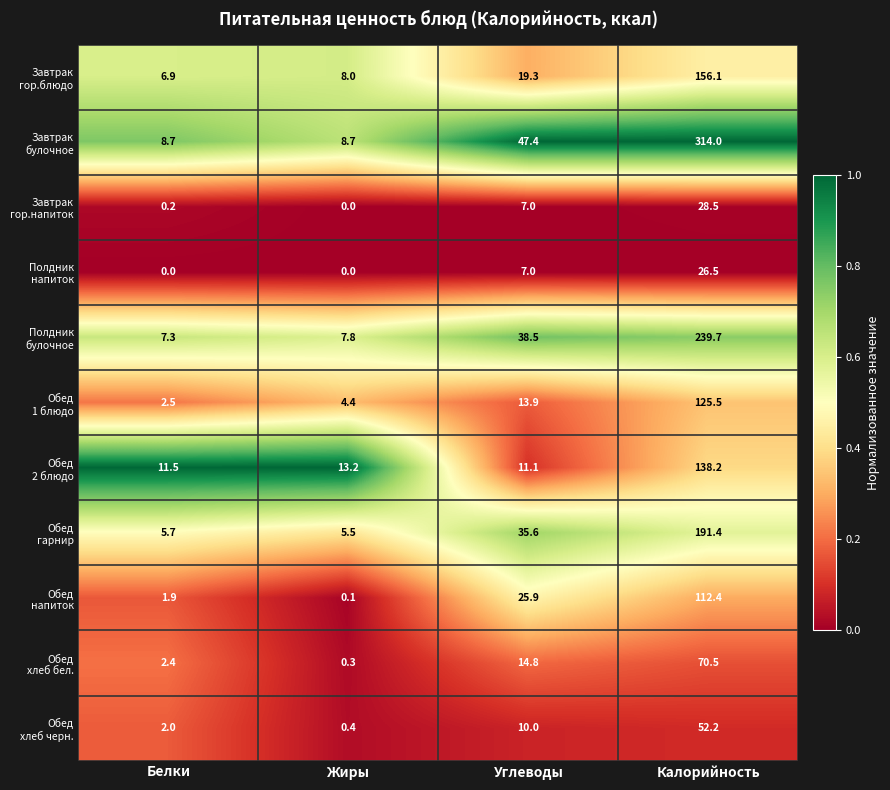

What is the spread (max minus min) of values at Калорийность?

287.5